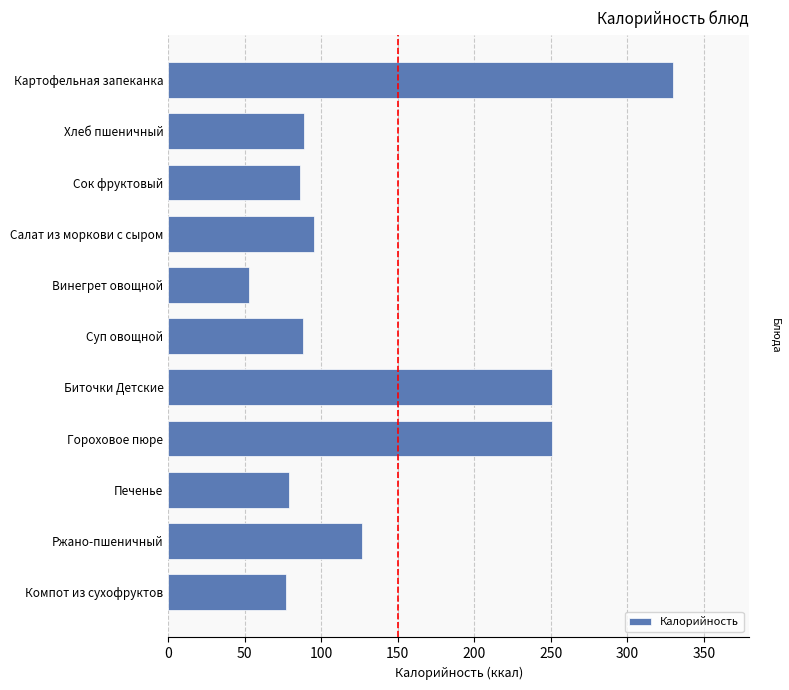

The chart shows a value of 126.7 at Ржано-пшеничный. True or false?

True